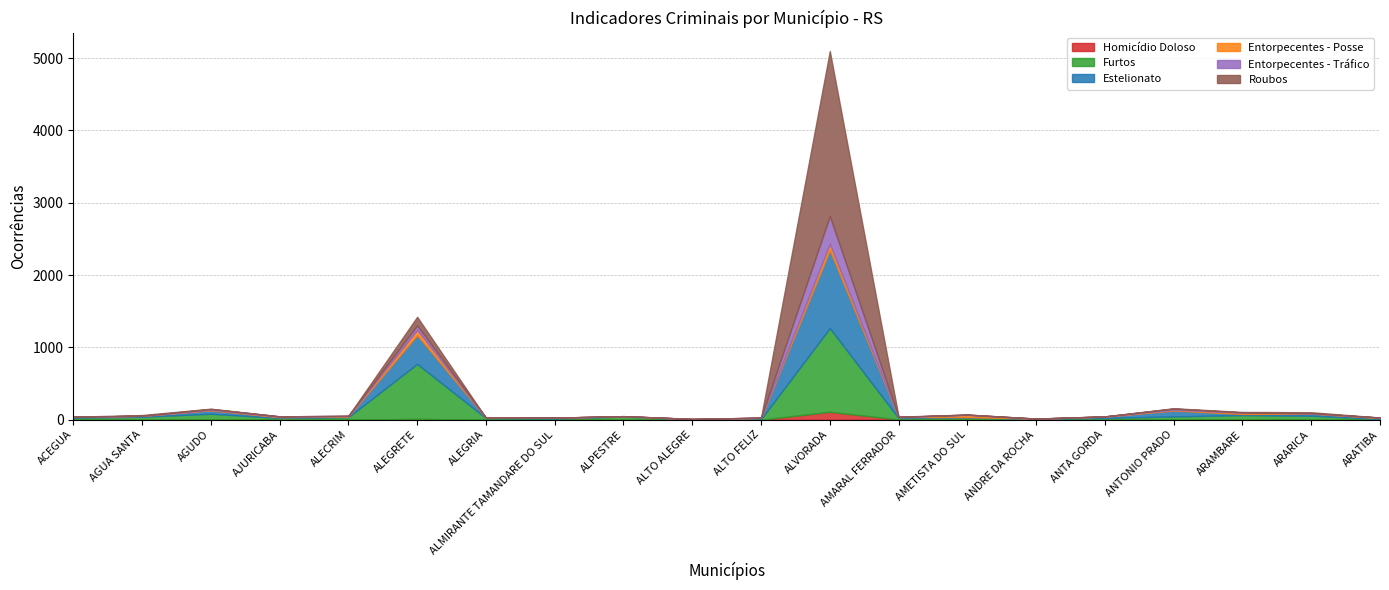

The Entorpecentes - Posse series shows 7 at AJURICABA. True or false?

True